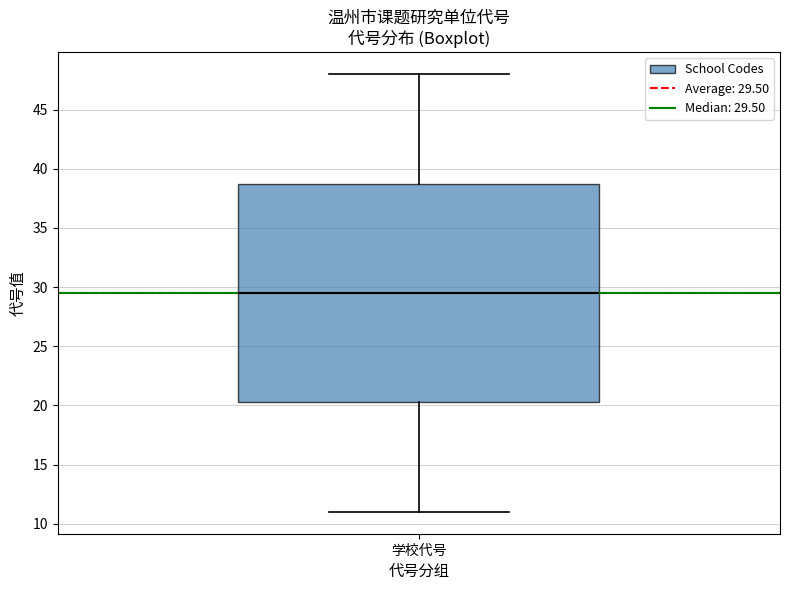

Transcribe this box plot: give where the median line is, the range the box spans, and where the two whiskers end, as read against the y-axis. The values are not printed on the chart, so give them approximately, as read against the axis.

median 29.5, box 20.5 to 39.0, whiskers 11.0 to 48.0